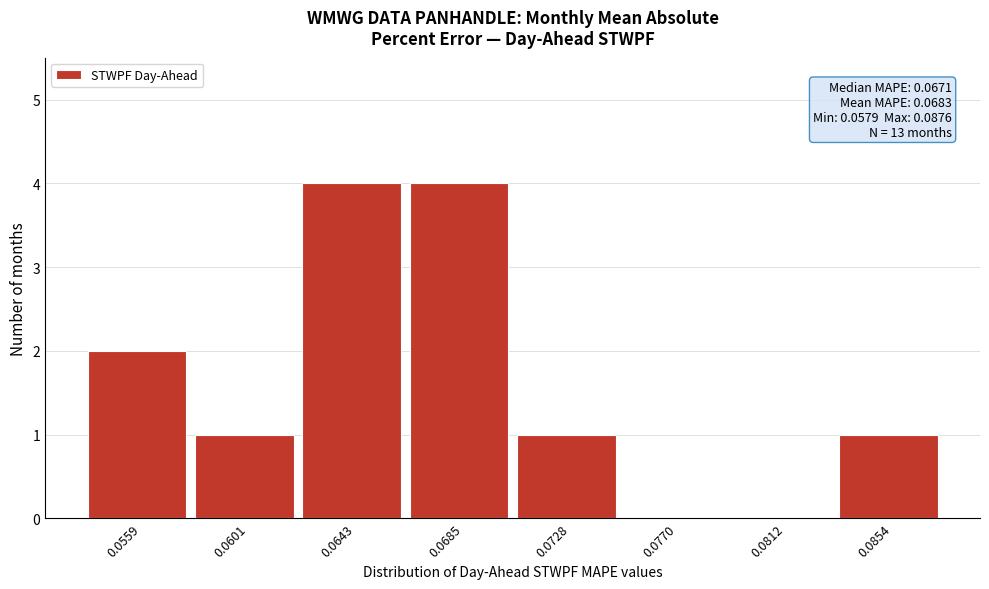

Reading left to right, extract all data points from this chart.

0.0559=2	0.0601=1	0.0643=4	0.0685=4	0.0728=1	0.0770=0	0.0812=0	0.0854=1